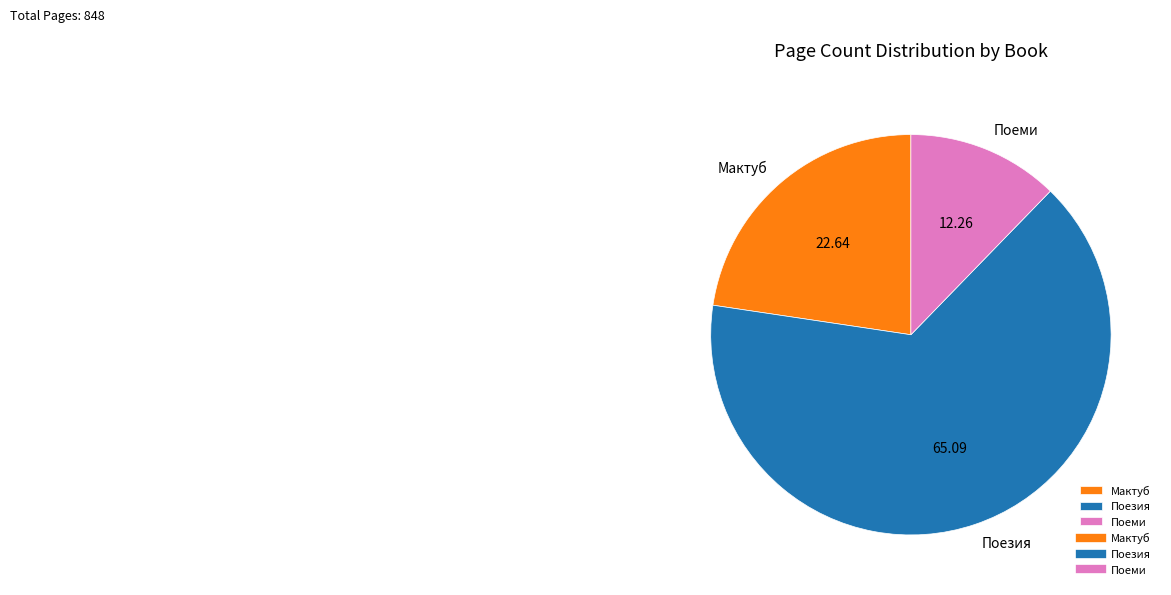

Is the sum of Поеми and Поезия greater than half?

Yes